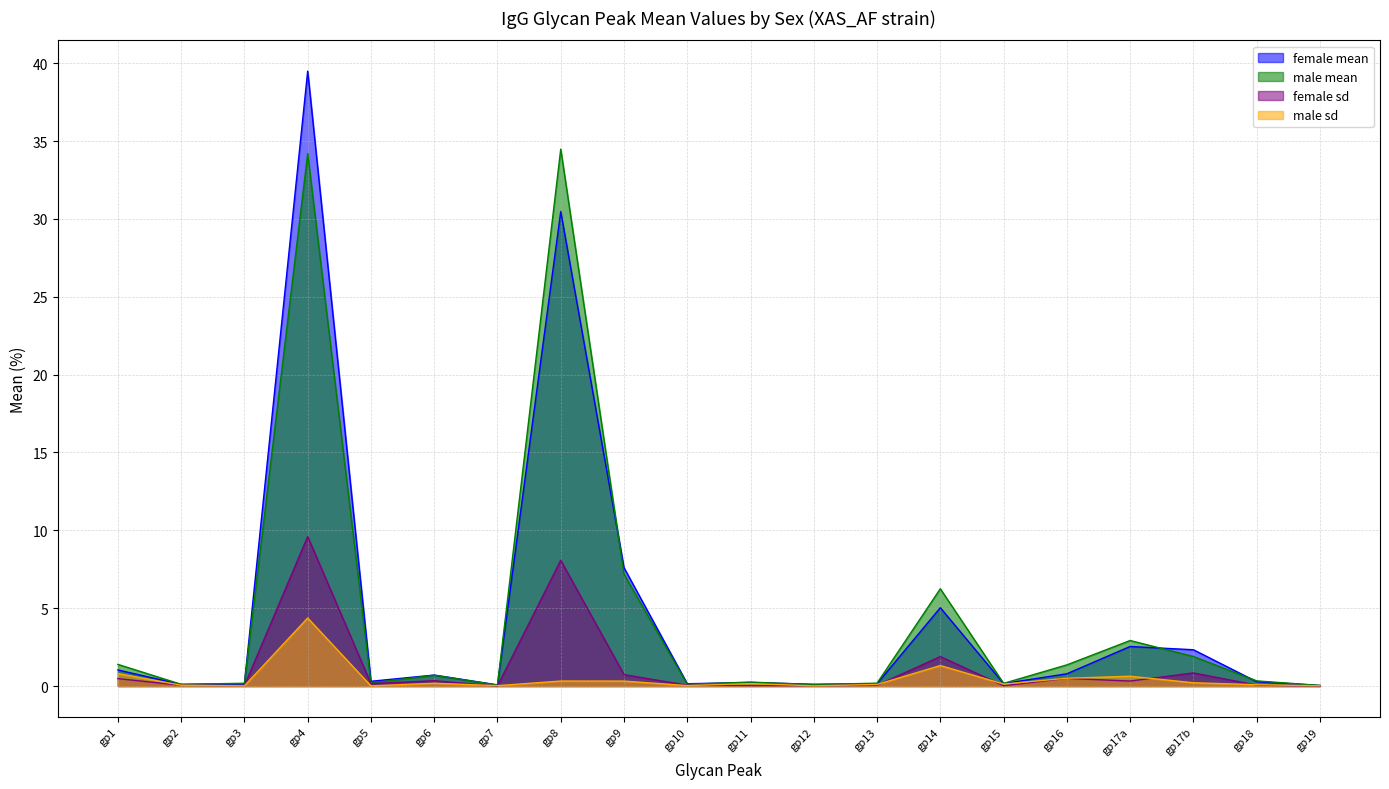

How many distinct data groups are displayed?

4